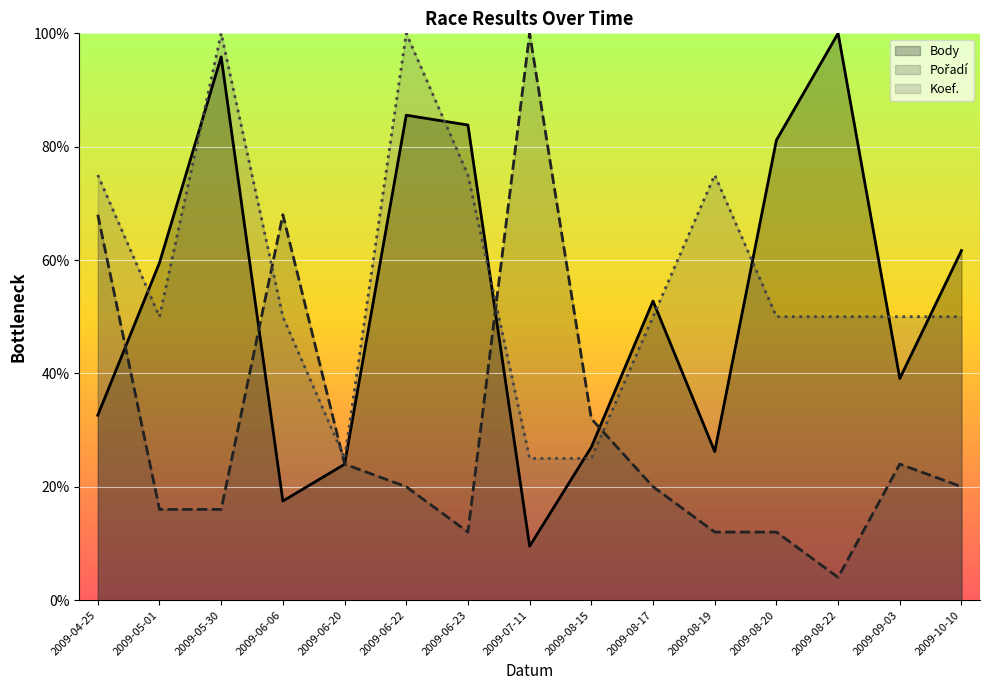

Where does the Body series first go above 52?

2009-05-01